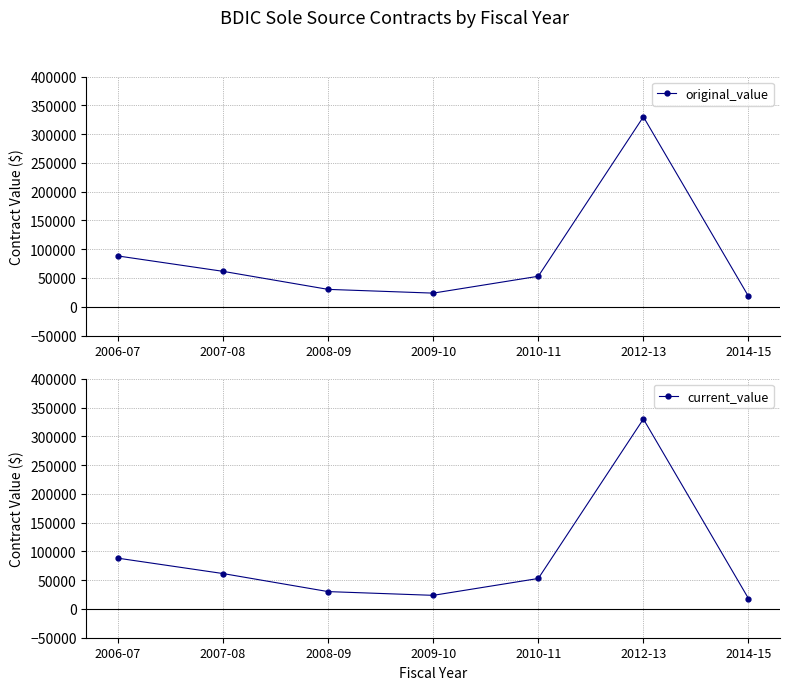

Is it true that current_value equals 140687.4 at 2006-07?

False